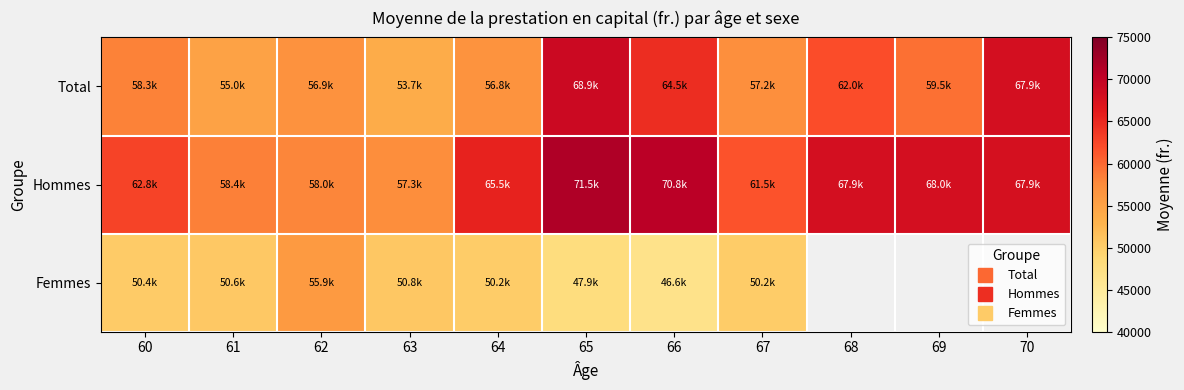

Which series has the largest total across all categories?

Hommes